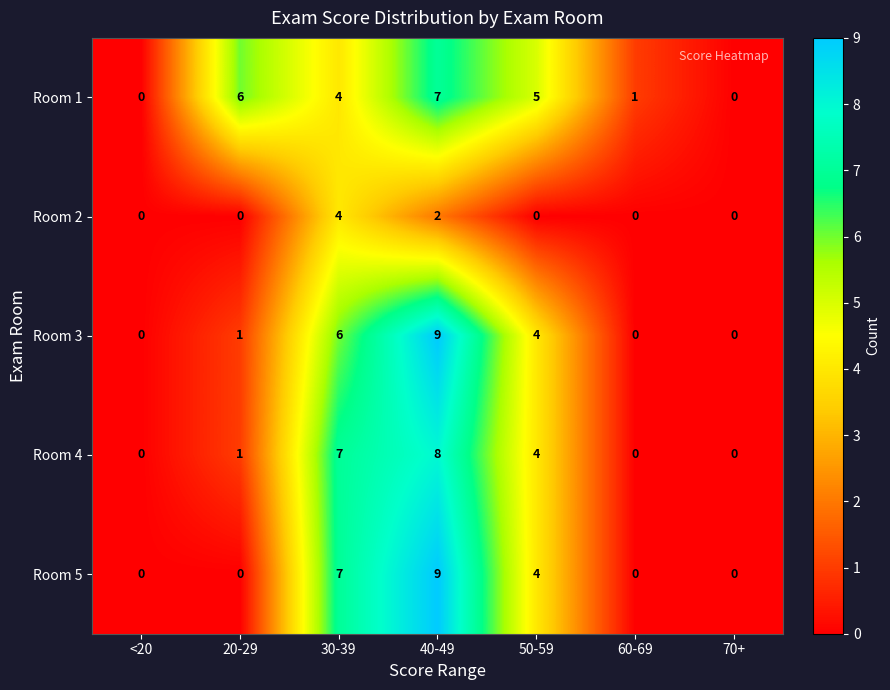

Between 20-29 and 70+, which series saw the biggest shift?

Room 1